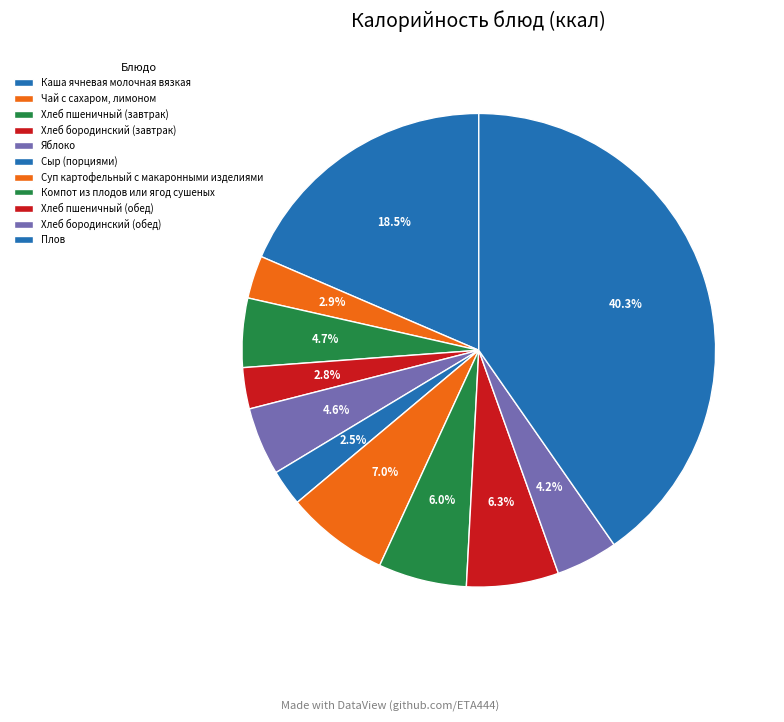

How many segments does this pie chart have?

11